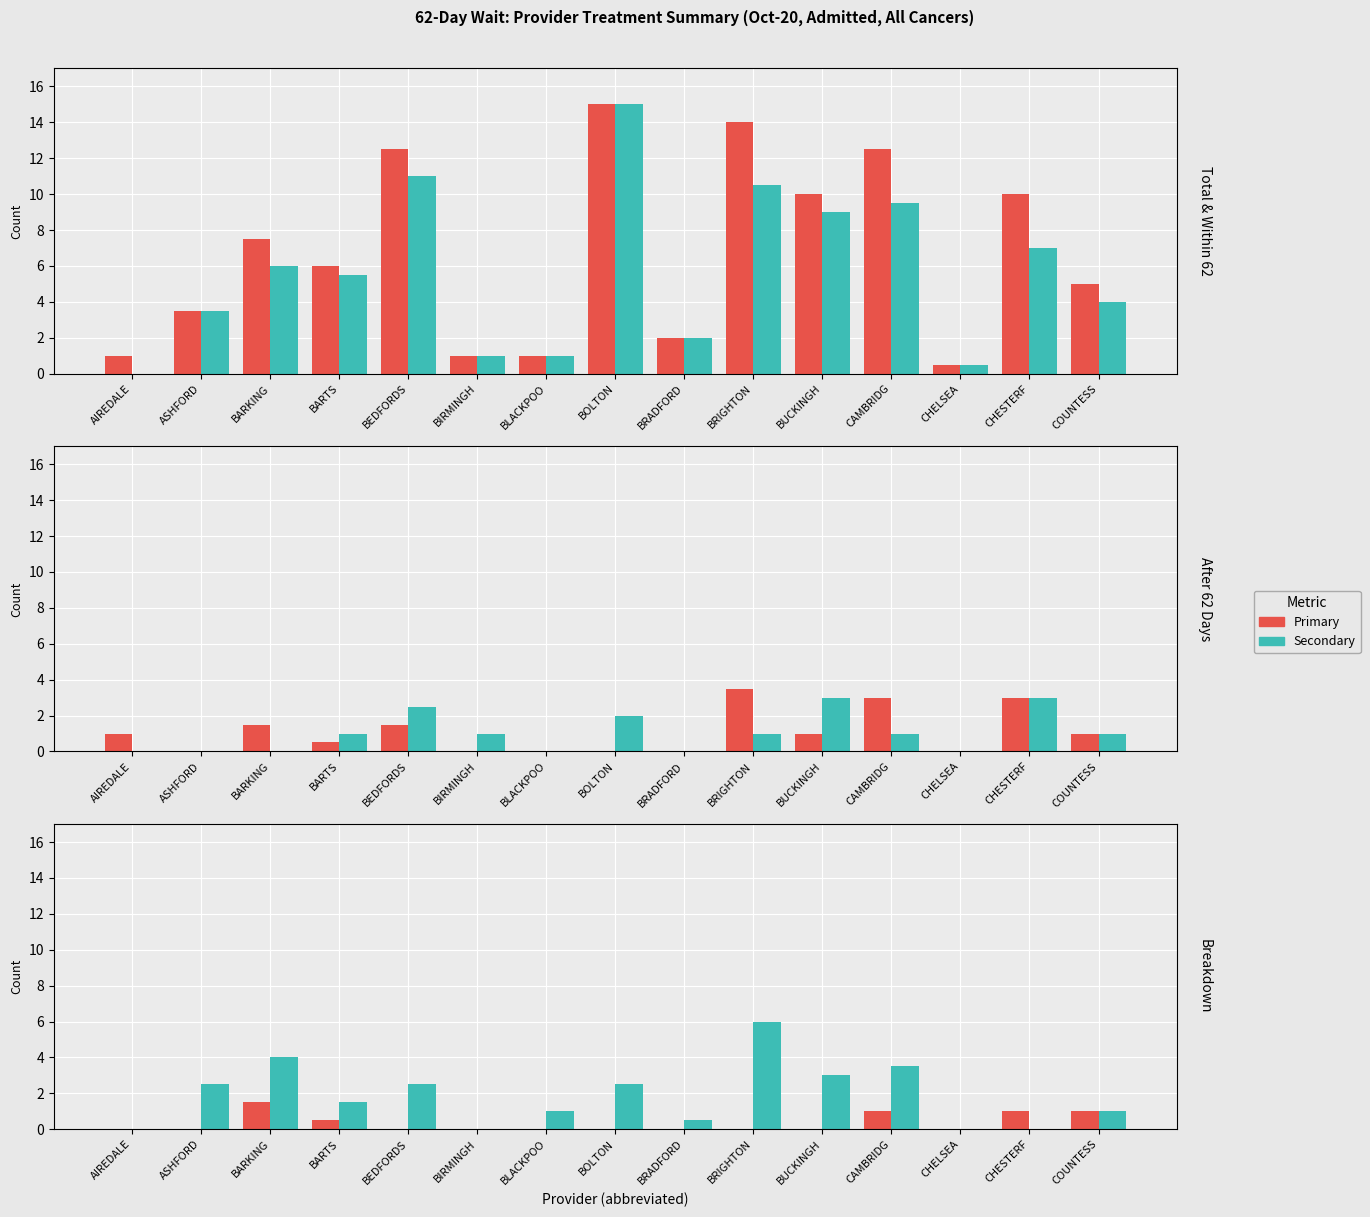

What position from the right is CHELSEA?

3